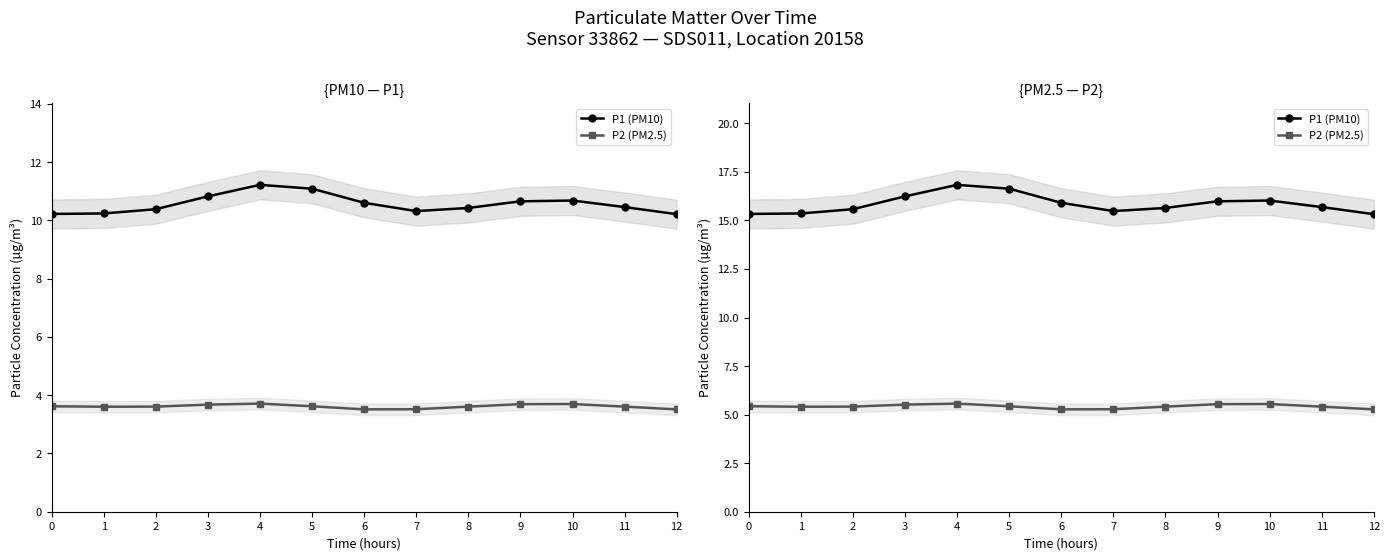

Rank the series at 0 from lowest to highest value.

P2 (PM2.5), P1 (PM10)